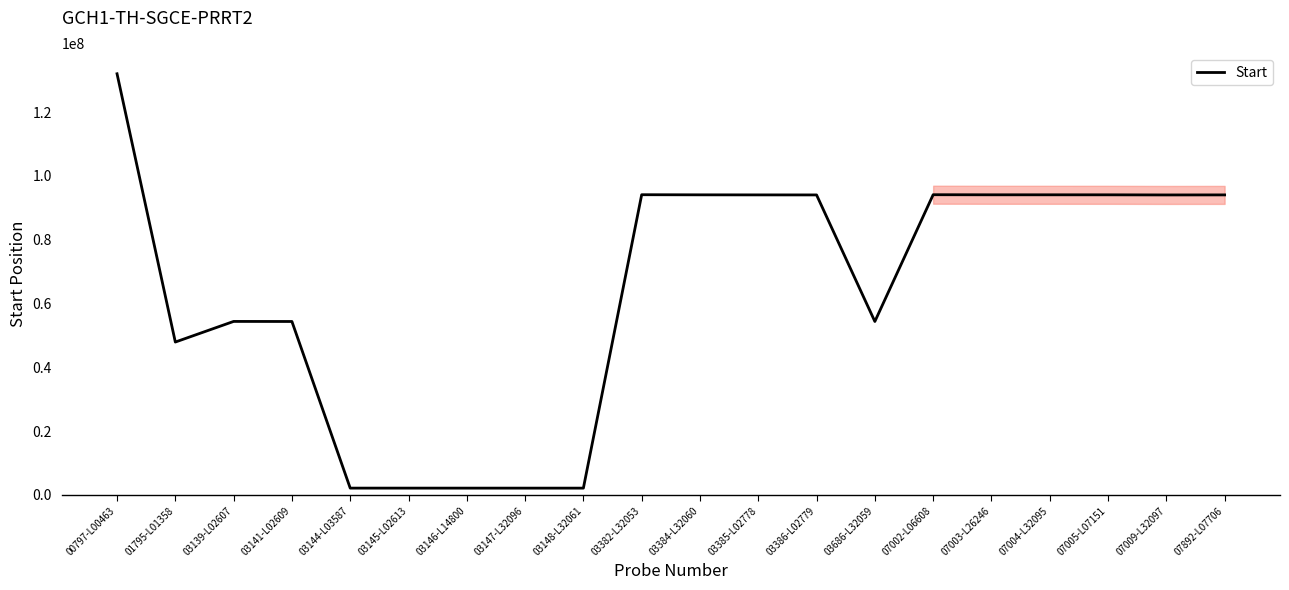

What is the difference between the maximum and minimum values?

129895466